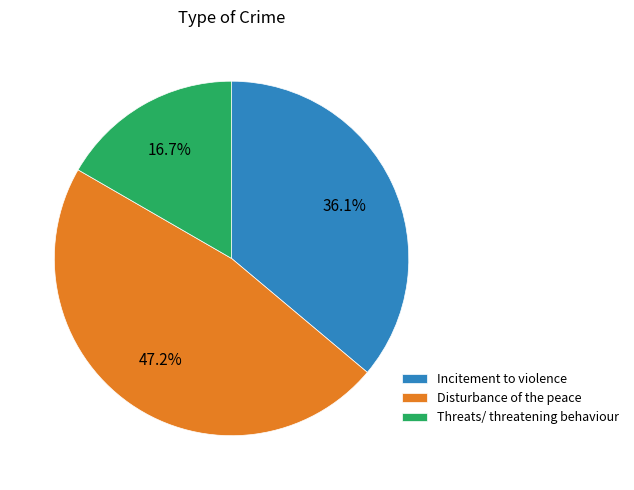

How many segments does this pie chart have?

3